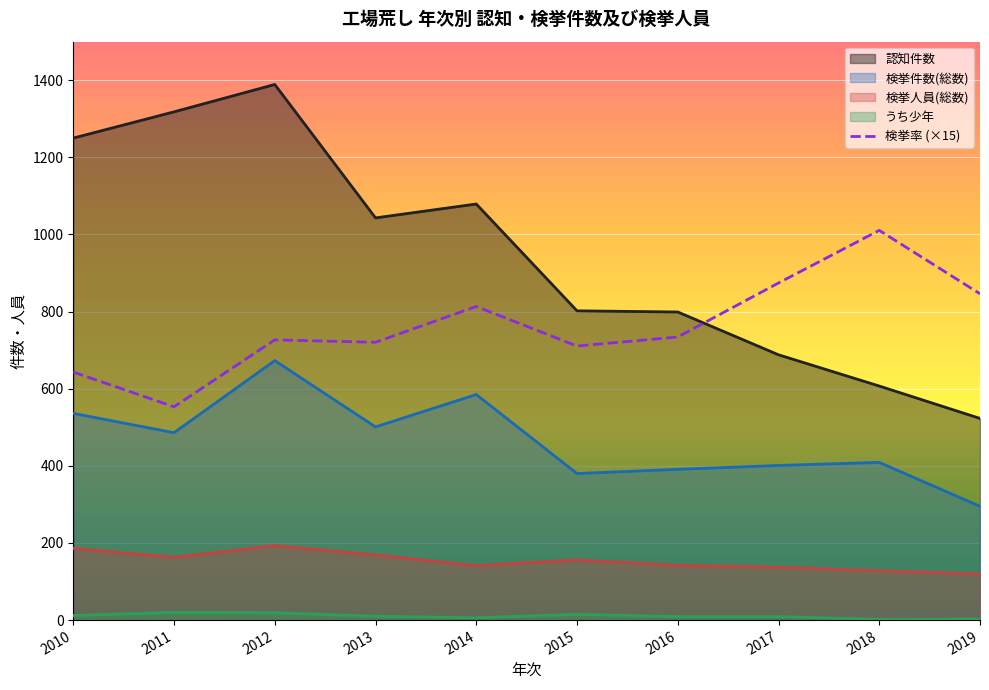

True or false: the data shows 1063.3 at 2014.

False